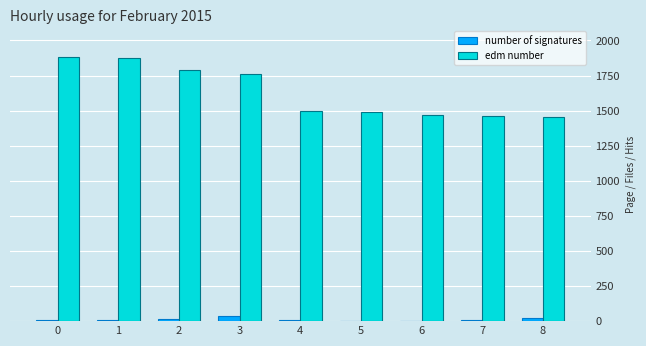

What is the sum of all edm number values?

14680